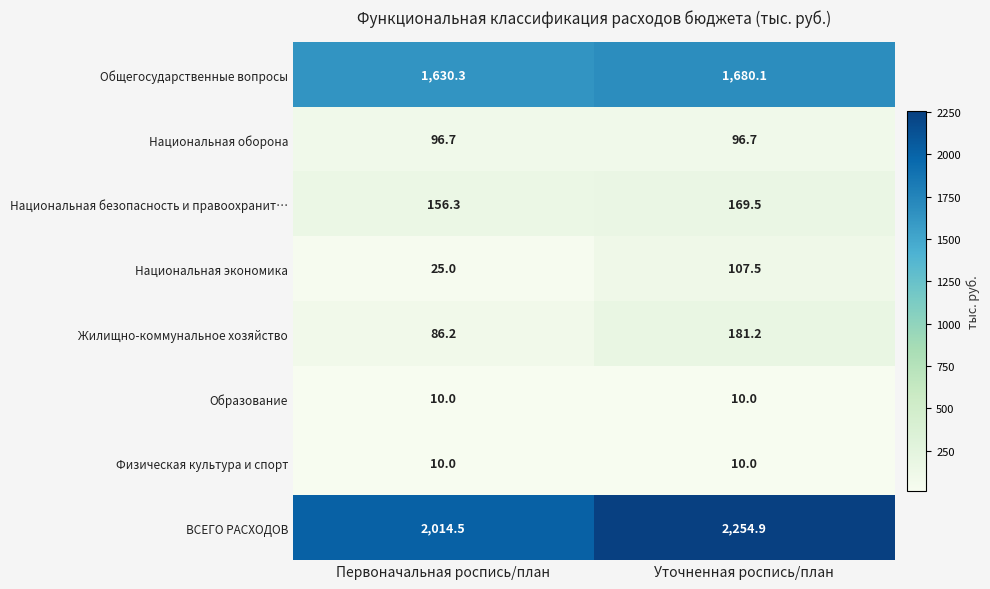

Rank the categories by Общегосударственные вопросы value from highest to lowest.

Уточненная роспись/план, Первоначальная роспись/план